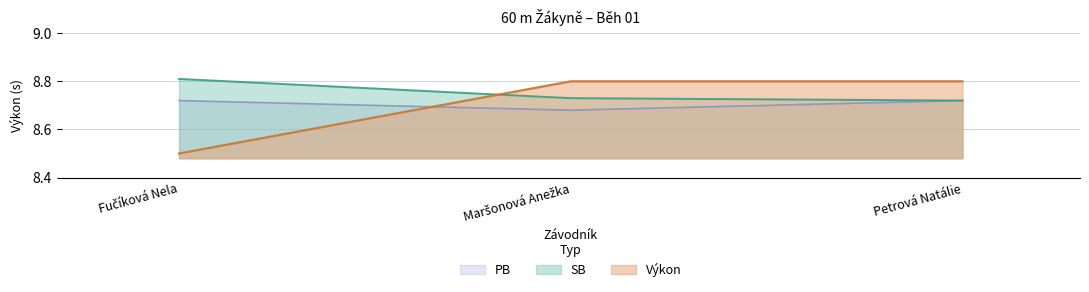

What is the sum of all SB values?

26.3